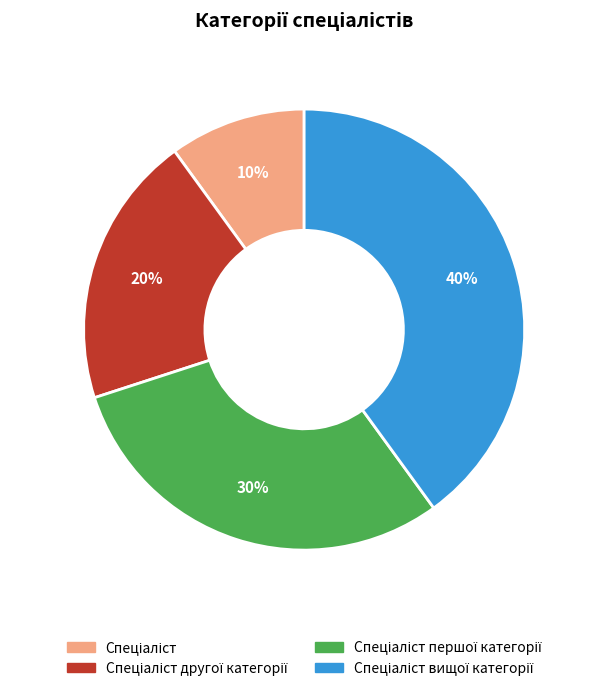

Does any single category account for the majority?

No